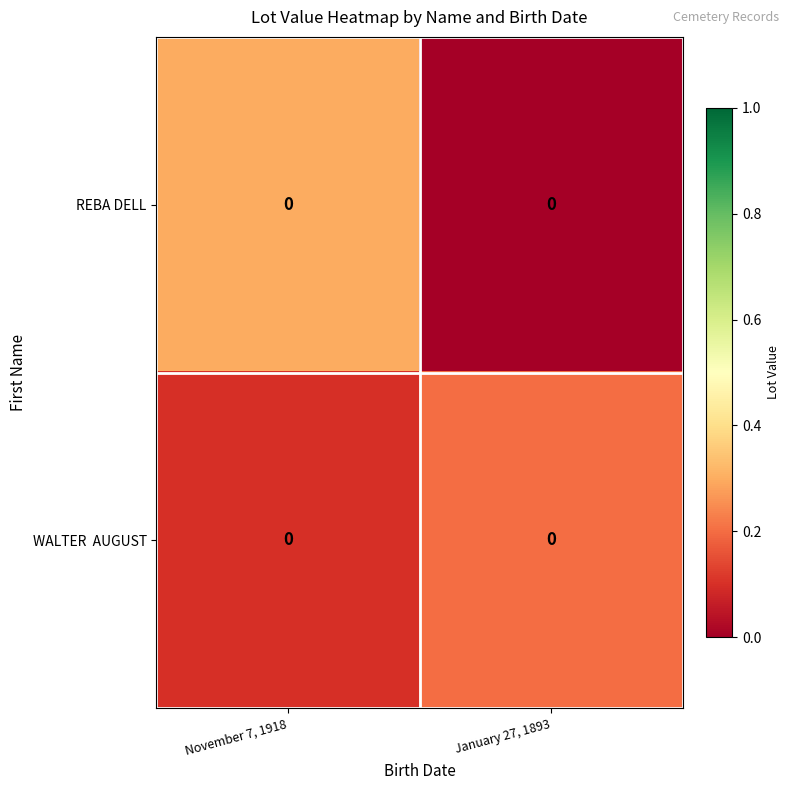

Which series has the largest range (max minus min)?

row_0